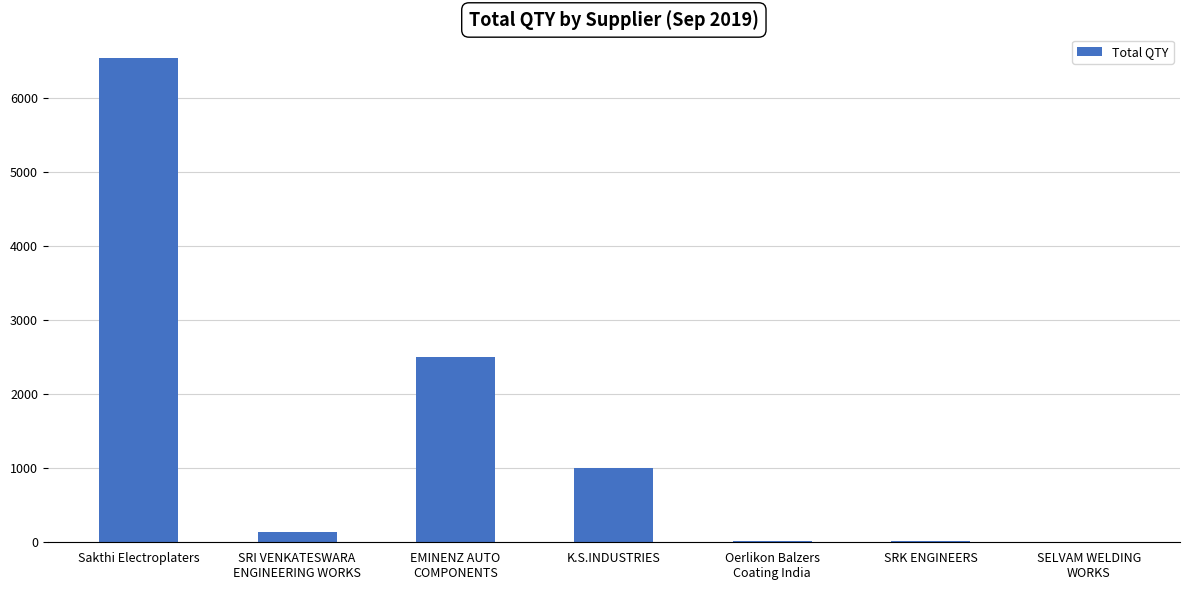

The value at EMINENZ AUTO
COMPONENTS is 2500. True or false?

True